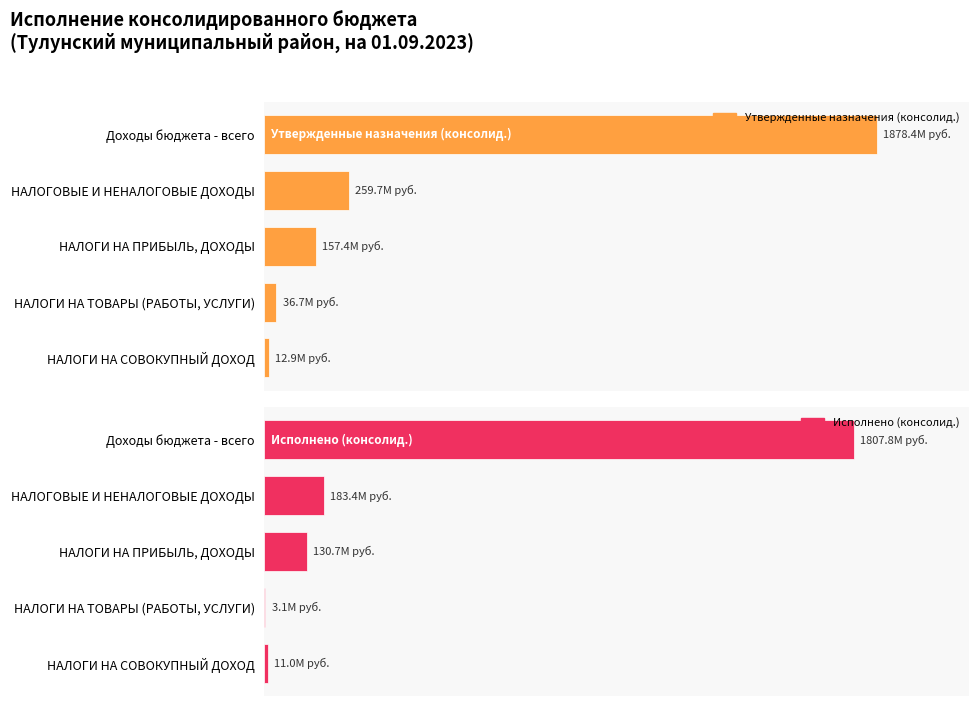

What is the maximum value shown in the chart?

100.0